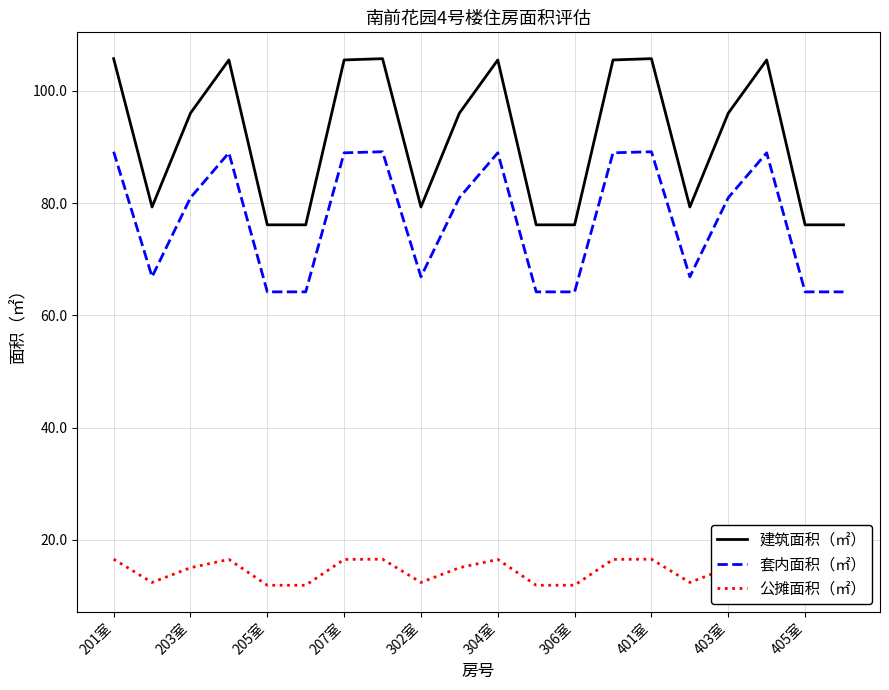

What is the lowest value of the 套内面积（㎡） series?

64.2